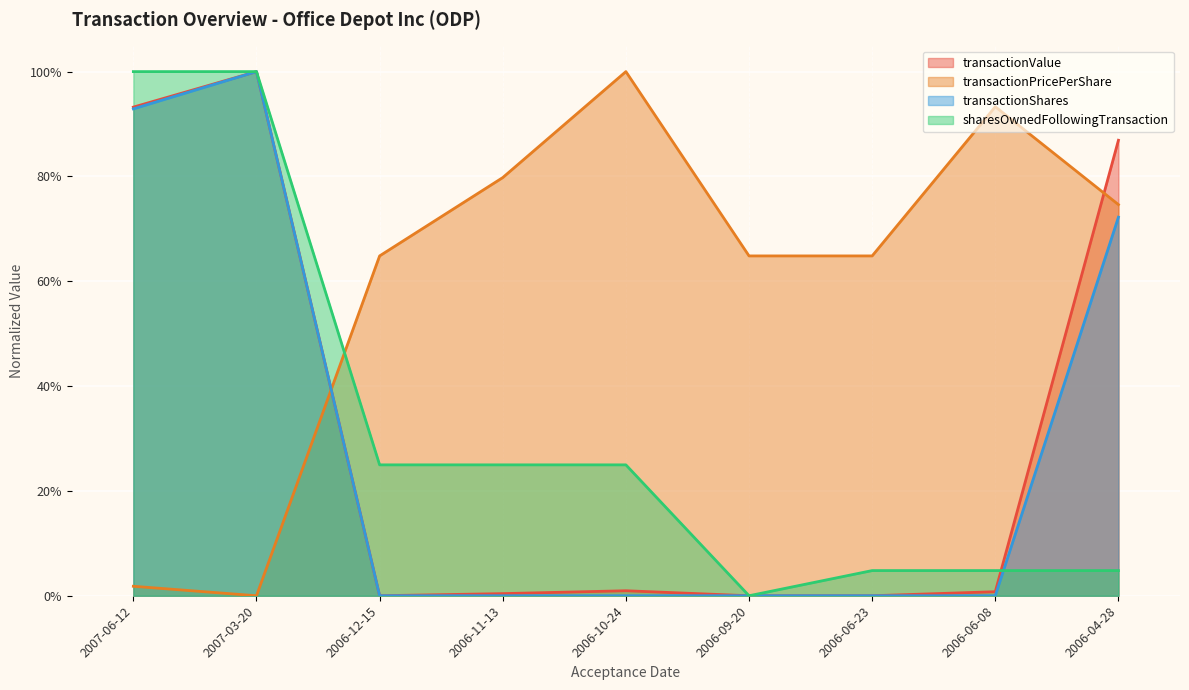

Which category has the highest value in the transactionValue series?

2007-03-20